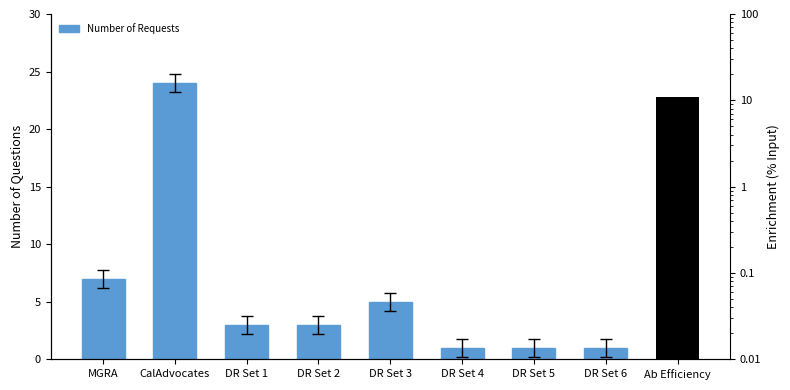

Are the bars grouped side by side (vs. stacked)?

No